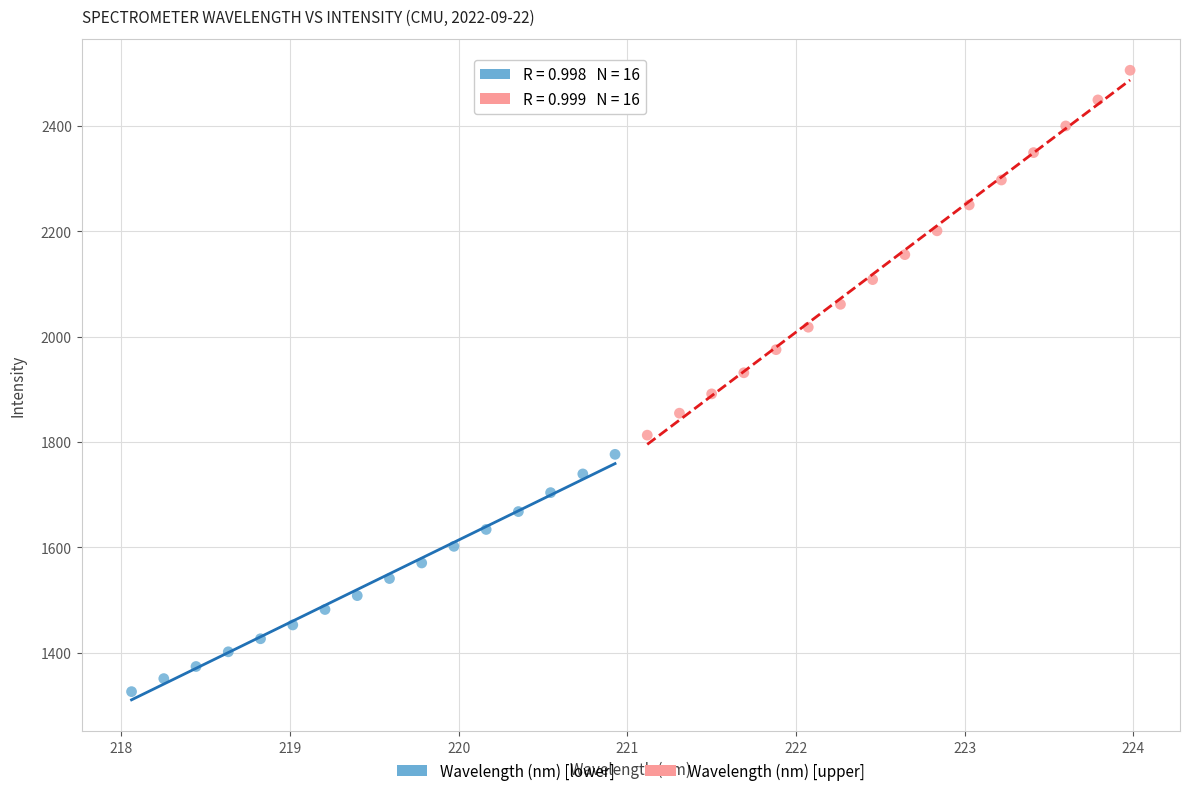

Which series has the largest Y range (max minus min)?

Wavelength (nm) [upper]